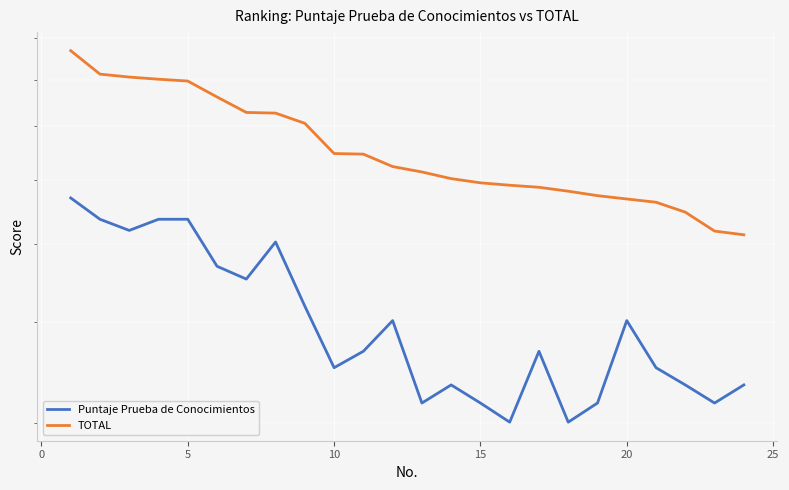

Is it true that Puntaje Prueba de Conocimientos equals 317.4 at 15?

True